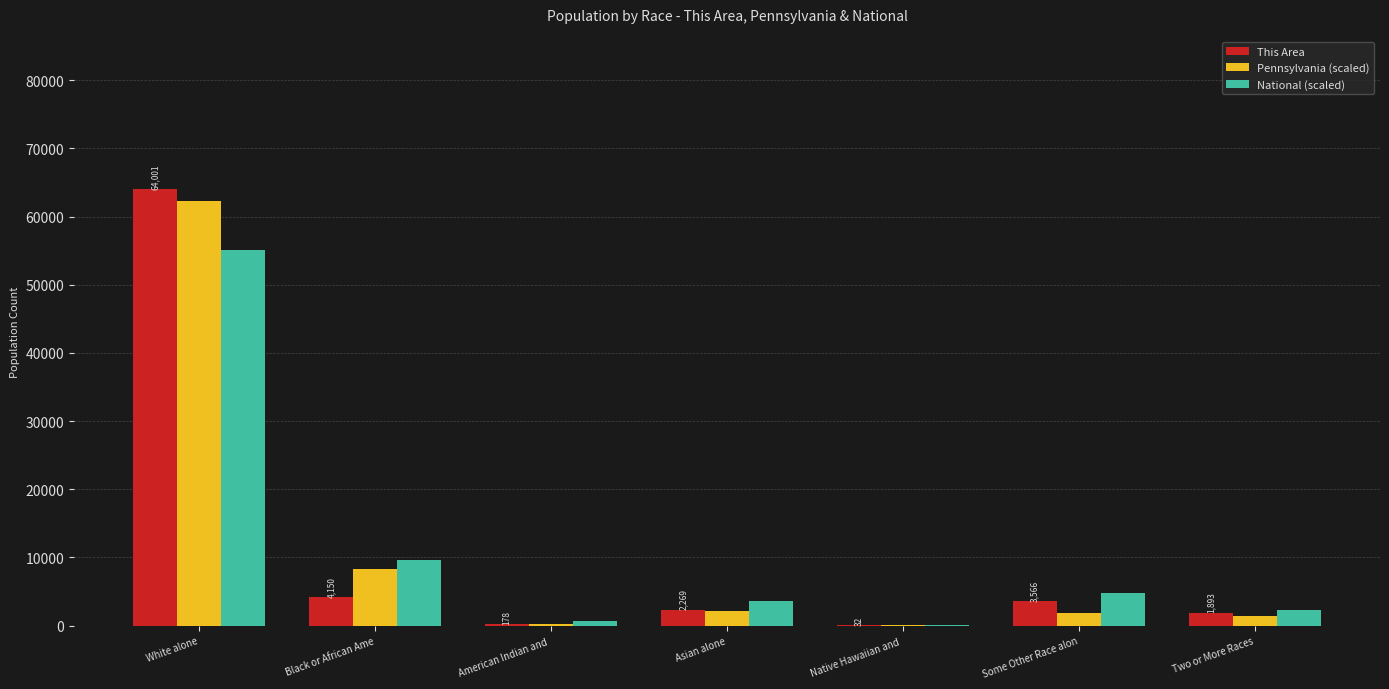

What is the total value across all series at Some Other Race alon?

10077.9